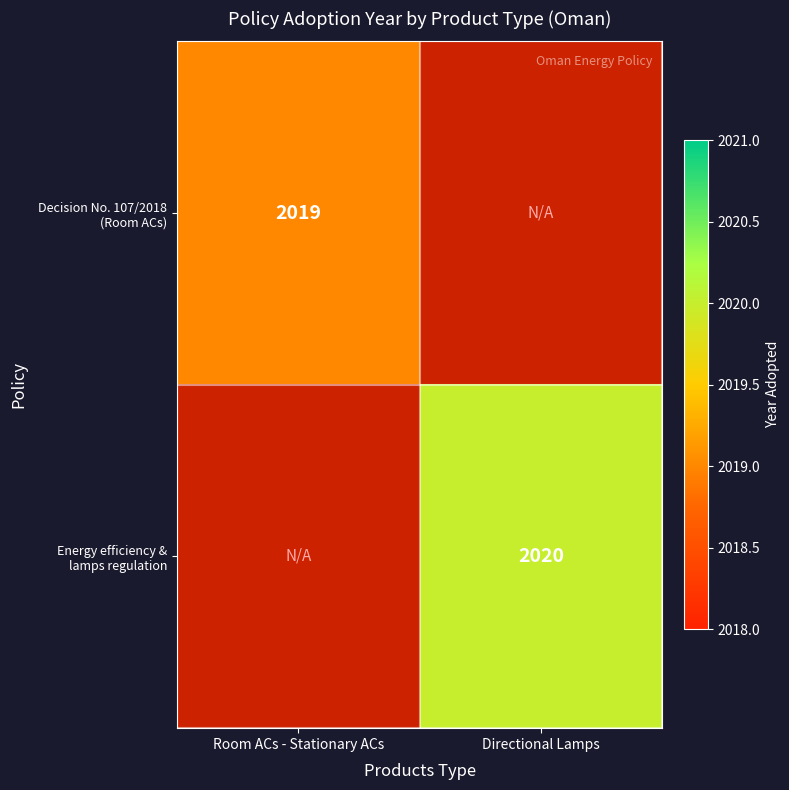

List the labels in order of Energy efficiency & lamps regulation value, largest first.

Room ACs - Stationary ACs, Directional Lamps